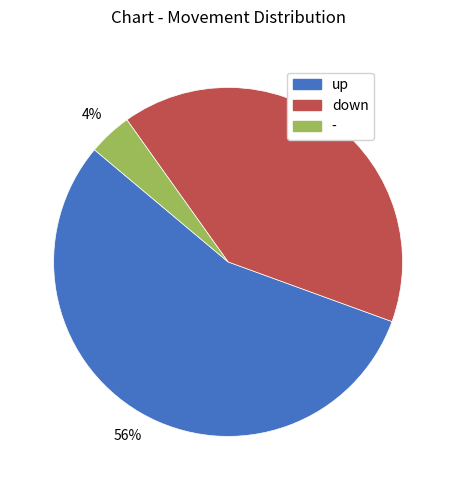

Approximately how many times larger is the value at down compared to -?

10.0